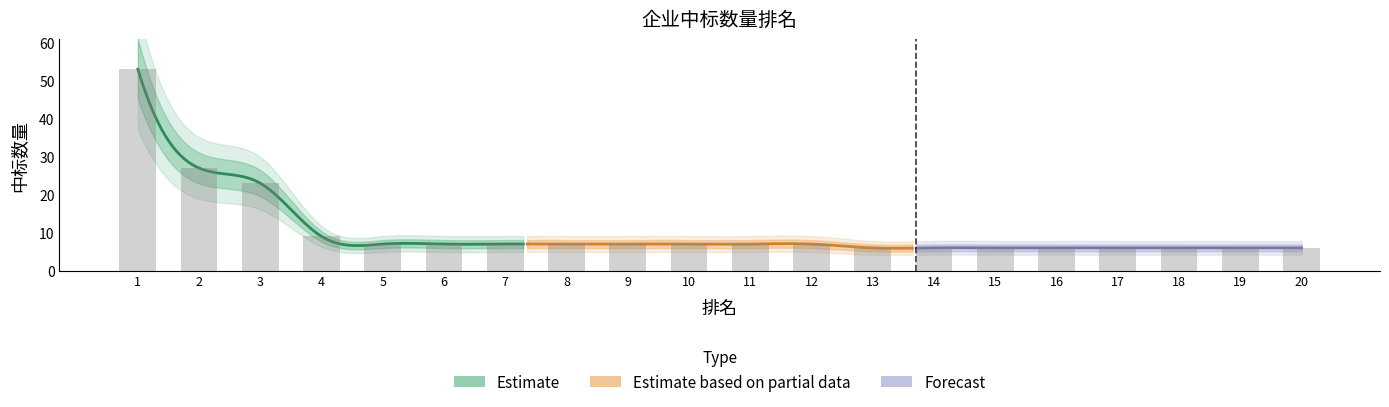

What is the ratio of the value at 1 to the value at 3?

2.3